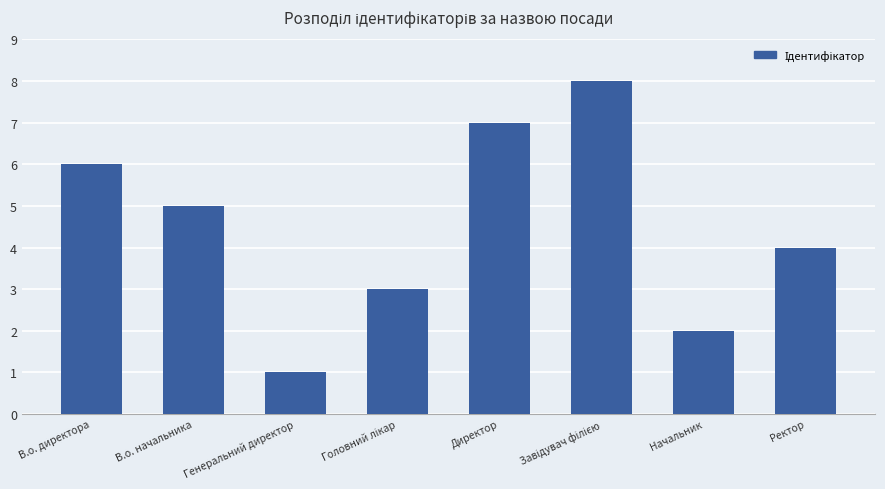

Which has a higher value, В.о. начальника or Генеральний директор?

В.о. начальника